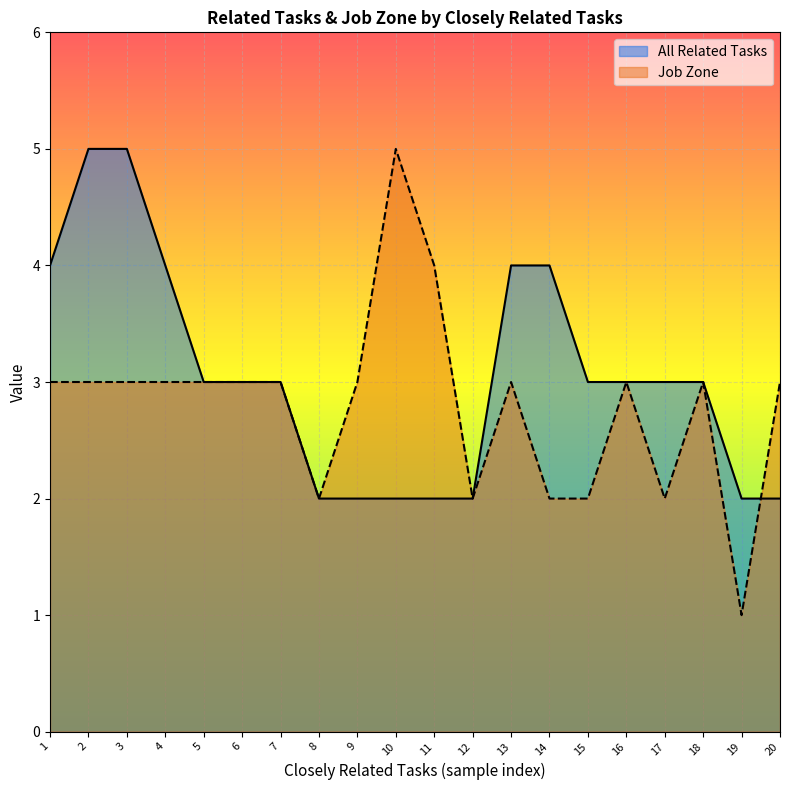

How many intersections are there between All Related Tasks and Job Zone?

1